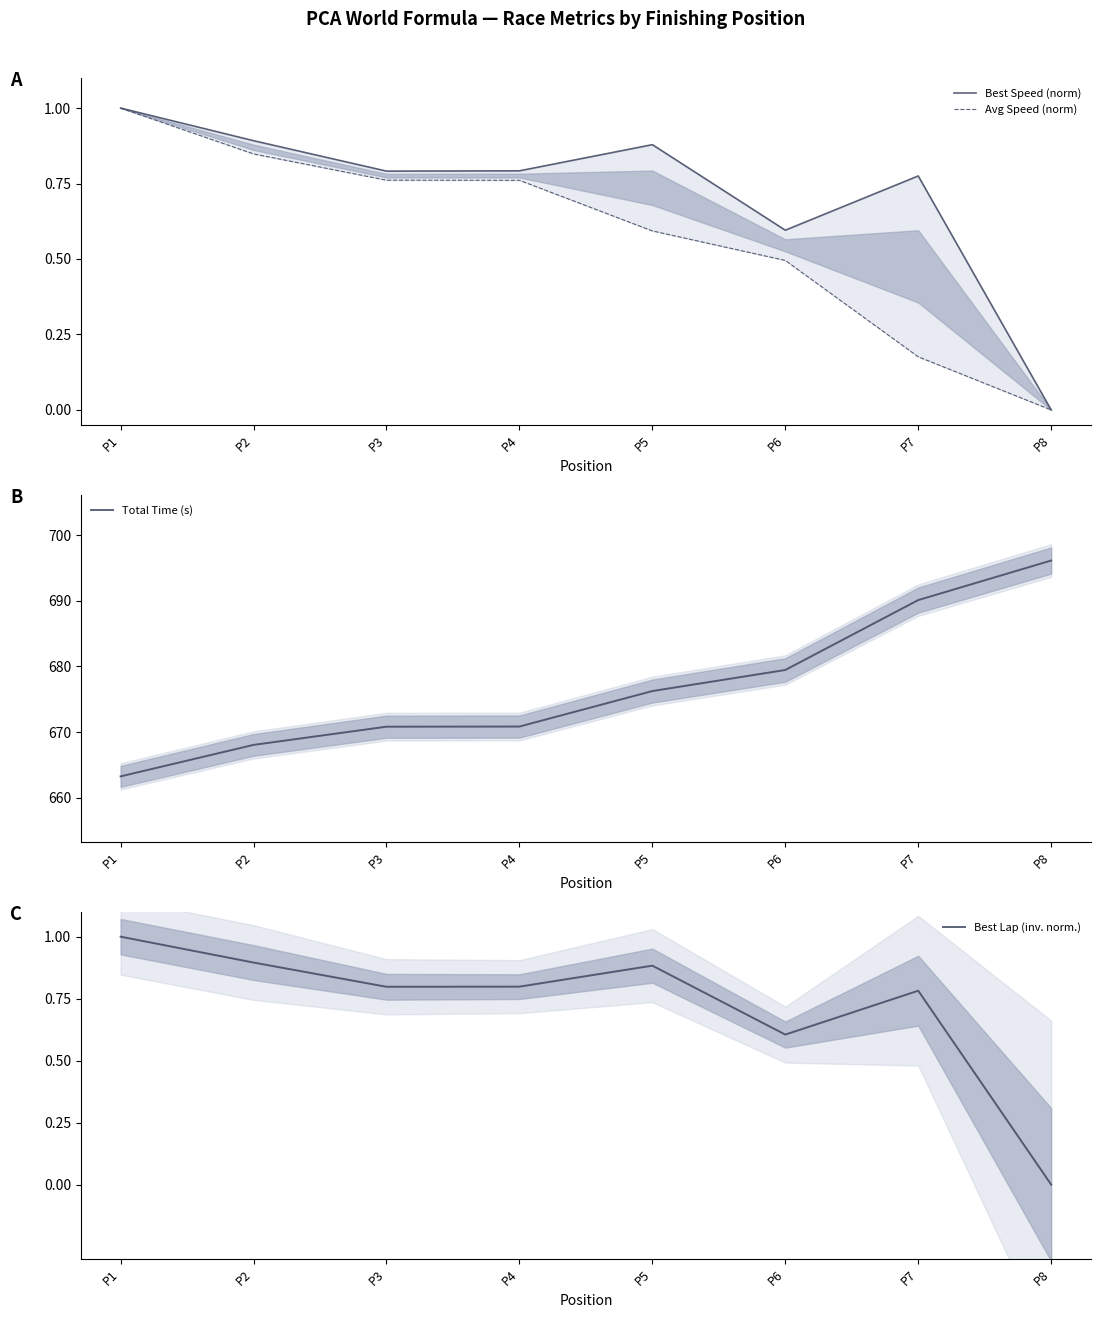

What is the sum of all Avg Speed (norm) values?

4.6